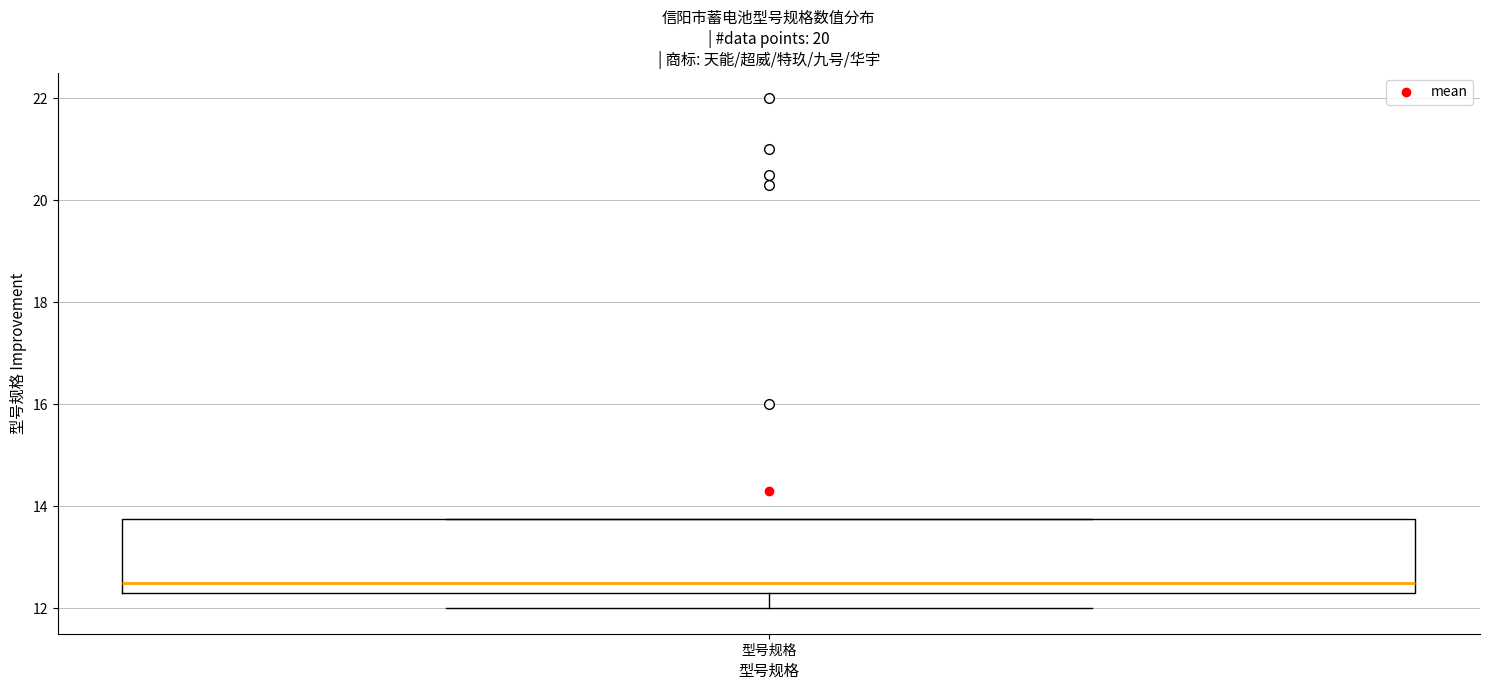

Read this box plot against the y-axis: the position of the median line, the range covered by the box, and the ends of both whiskers. The values are not printed on the chart, so give them approximately, as read against the axis.

median 12.6, box 12.4 to 13.8, whiskers 12.0 to 13.8